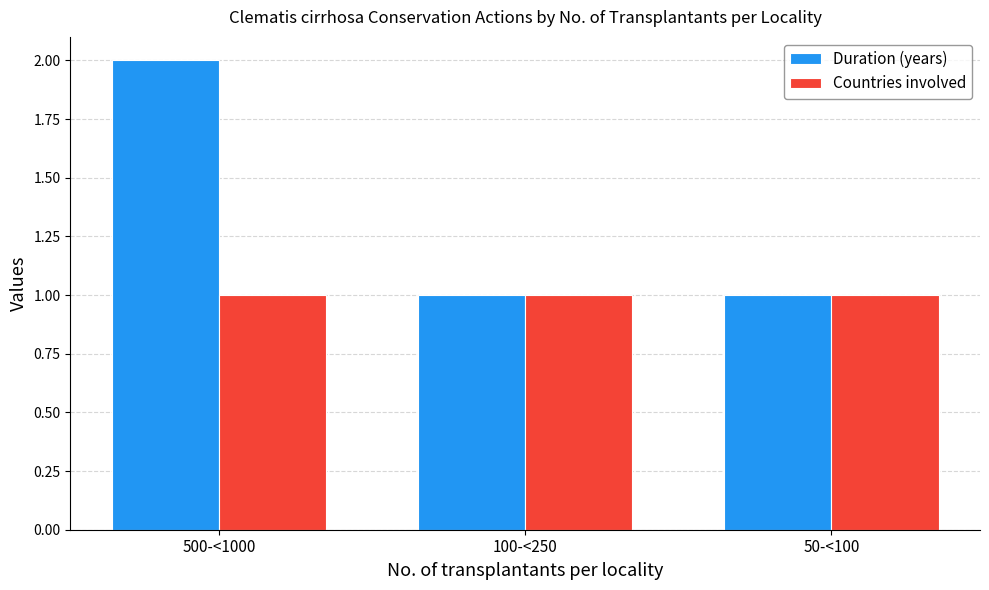

What is the difference between the maximum and minimum values in the Duration (years) series?

1